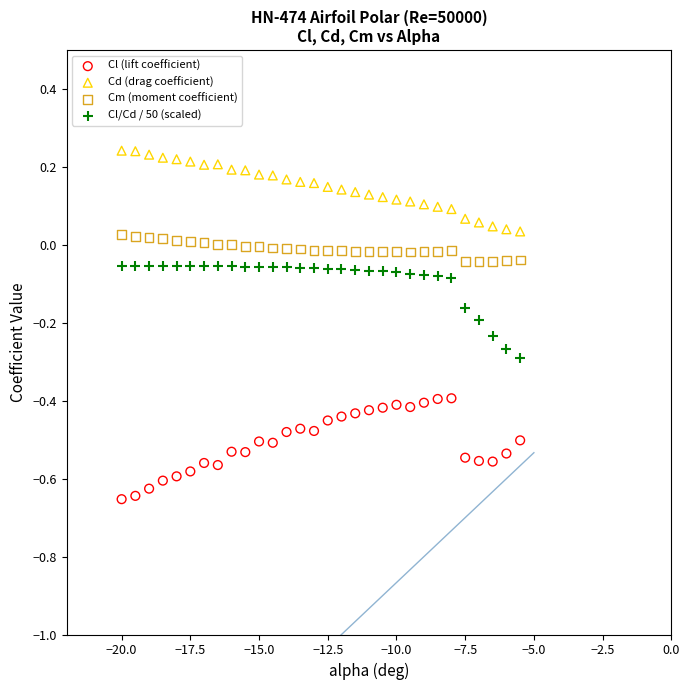

Which series reaches the maximum Y coordinate?

Cd (drag coefficient)